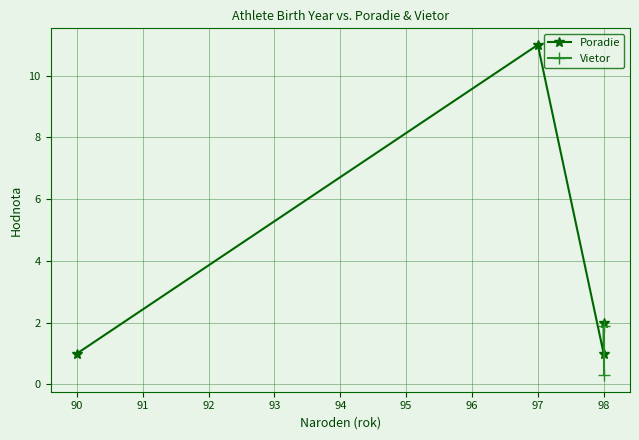

Is this an area chart (filled region under the line)?

No